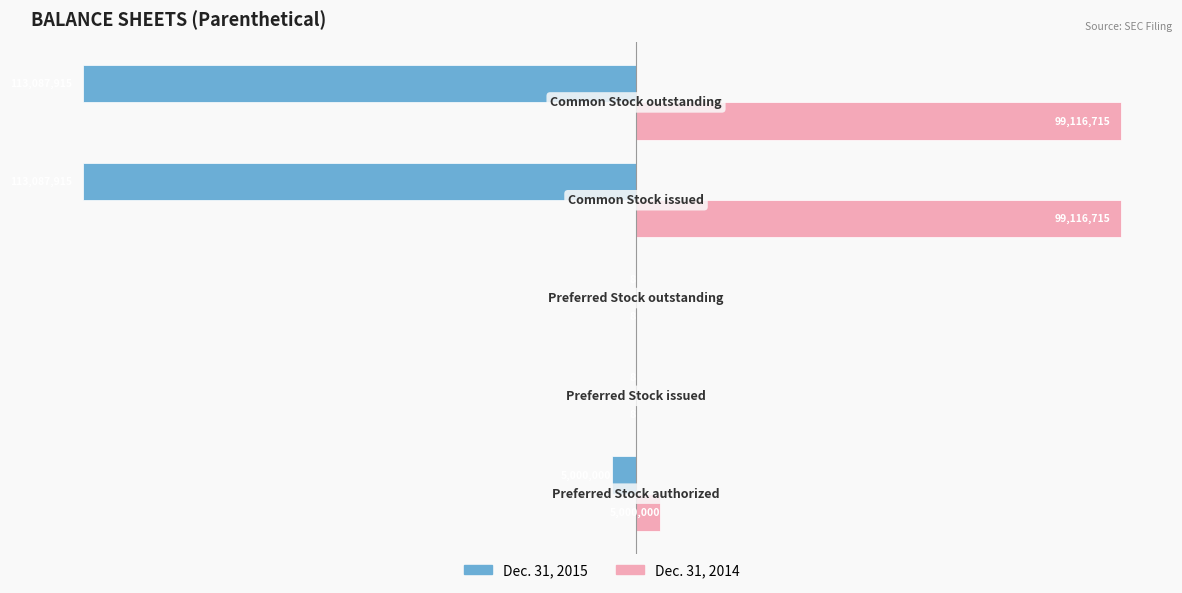

Which series has the largest total across all categories?

Dec. 31, 2014